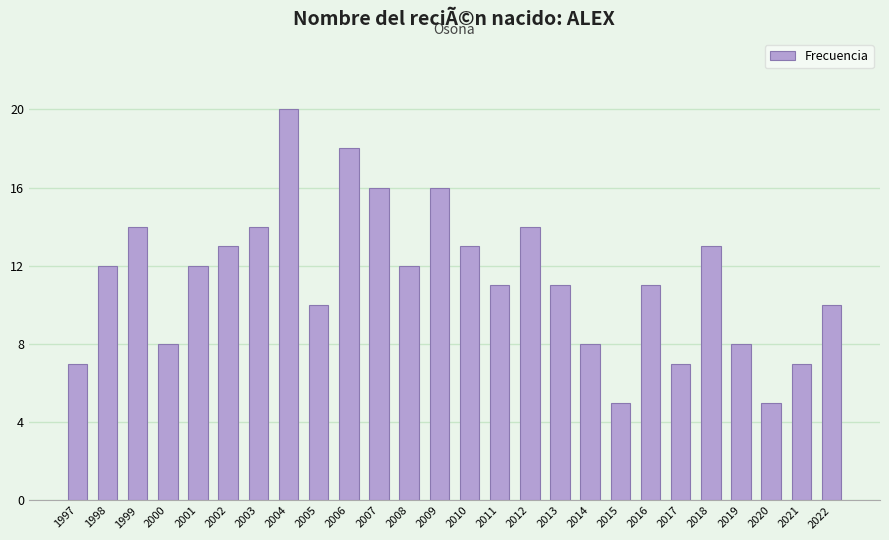

Reading right to left, what are all the values shown in this chart?

10	7	5	8	13	7	11	5	8	11	14	11	13	16	12	16	18	10	20	14	13	12	8	14	12	7